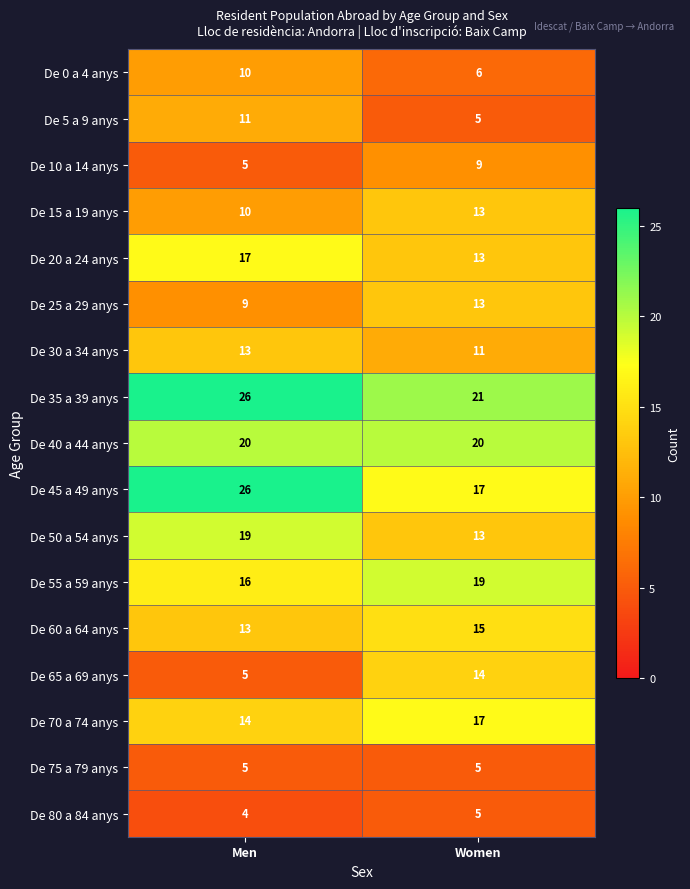

The De 50 a 54 anys series shows 29 at Men. True or false?

False